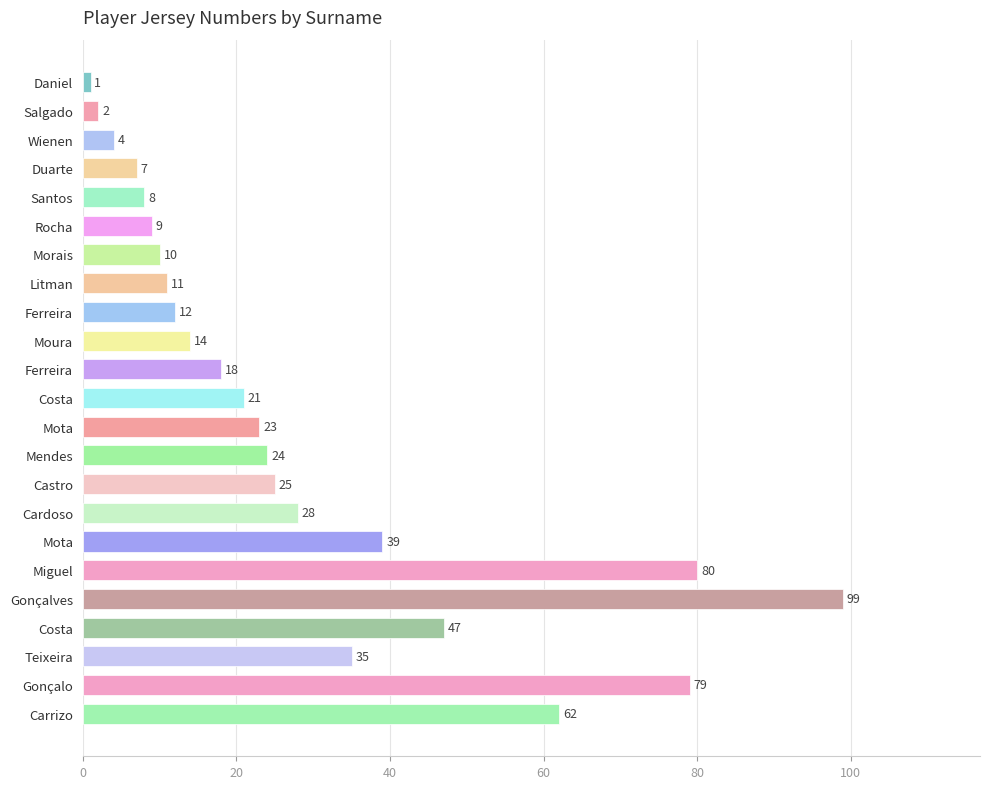

How many bars are there in total?

23